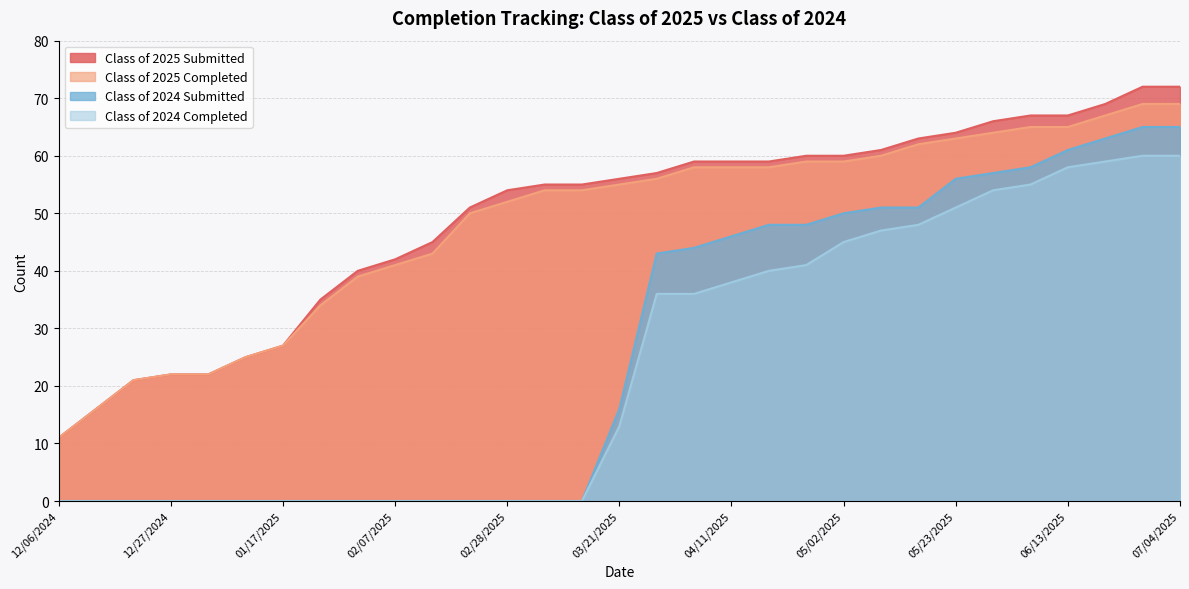

Reading left to right, extract all data points from this chart.

Class of 2025 Submitted: 11	16	21	22	22	25	27	35	40	42	45	51	54	55	55	56	57	59	59	59	60	60	61	63	64	66	67	67	69	72	72
Class of 2025 Completed: 11	16	21	22	22	25	27	34	39	41	43	50	52	54	54	55	56	58	58	58	59	59	60	62	63	64	65	65	67	69	69
Class of 2024 Submitted: 0	0	0	0	0	0	0	0	0	0	0	0	0	0	0	16	43	44	46	48	48	50	51	51	56	57	58	61	63	65	65
Class of 2024 Completed: 0	0	0	0	0	0	0	0	0	0	0	0	0	0	0	13	36	36	38	40	41	45	47	48	51	54	55	58	59	60	60